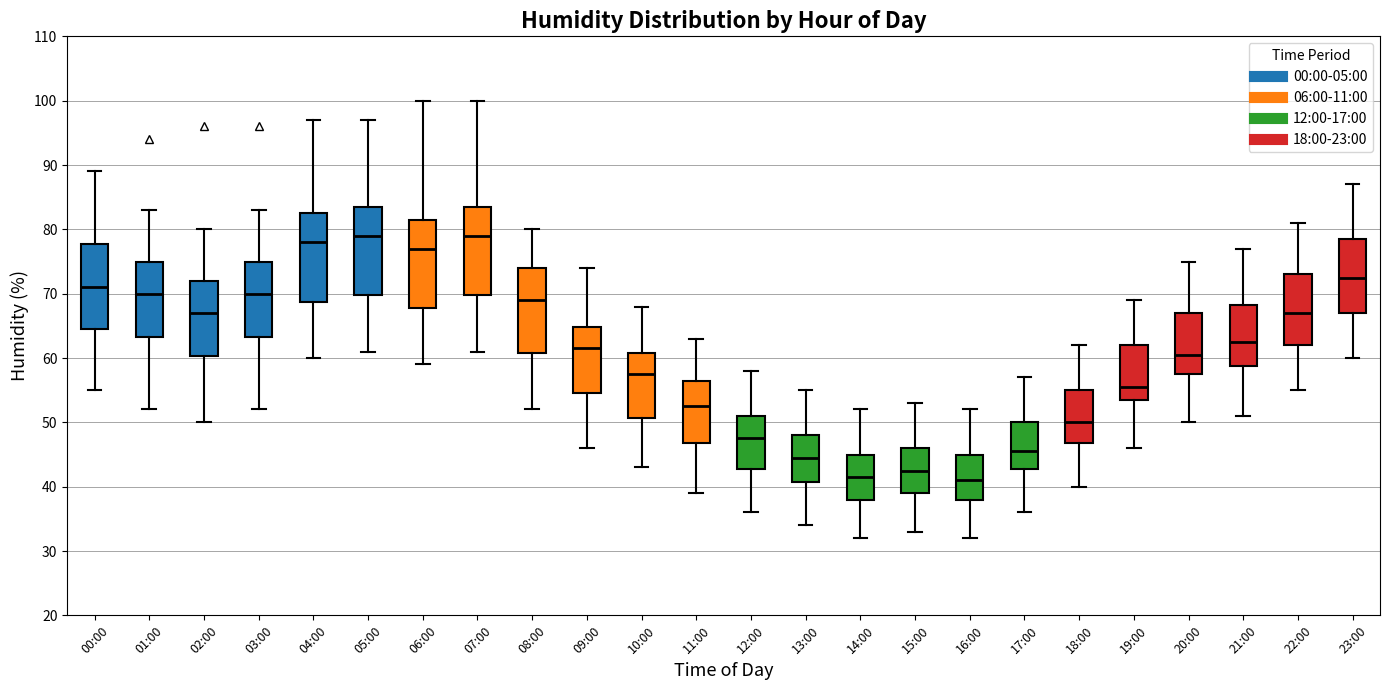

Reading left to right, read every box against the y-axis: the position of its median line, the range the box covers, and the ends of its whiskers. The values are not printed on the chart, so give them approximately, as read against the axis.

00:00: median 71, box 65 to 78, whiskers 55 to 89
01:00: median 70, box 63 to 75, whiskers 52 to 83
02:00: median 67, box 60 to 72, whiskers 50 to 80
03:00: median 70, box 63 to 75, whiskers 52 to 83
04:00: median 78, box 69 to 83, whiskers 60 to 97
05:00: median 79, box 70 to 84, whiskers 61 to 97
06:00: median 77, box 68 to 82, whiskers 59 to 100
07:00: median 79, box 70 to 84, whiskers 61 to 100
08:00: median 69, box 61 to 74, whiskers 52 to 80
09:00: median 62, box 55 to 65, whiskers 46 to 74
10:00: median 58, box 51 to 61, whiskers 43 to 68
11:00: median 53, box 47 to 57, whiskers 39 to 63
12:00: median 48, box 43 to 51, whiskers 36 to 58
13:00: median 45, box 41 to 48, whiskers 34 to 55
14:00: median 42, box 38 to 45, whiskers 32 to 52
15:00: median 43, box 39 to 46, whiskers 33 to 53
16:00: median 41, box 38 to 45, whiskers 32 to 52
17:00: median 46, box 43 to 50, whiskers 36 to 57
18:00: median 50, box 47 to 55, whiskers 40 to 62
19:00: median 56, box 54 to 62, whiskers 46 to 69
20:00: median 61, box 58 to 67, whiskers 50 to 75
21:00: median 63, box 59 to 68, whiskers 51 to 77
22:00: median 67, box 62 to 73, whiskers 55 to 81
23:00: median 73, box 67 to 79, whiskers 60 to 87